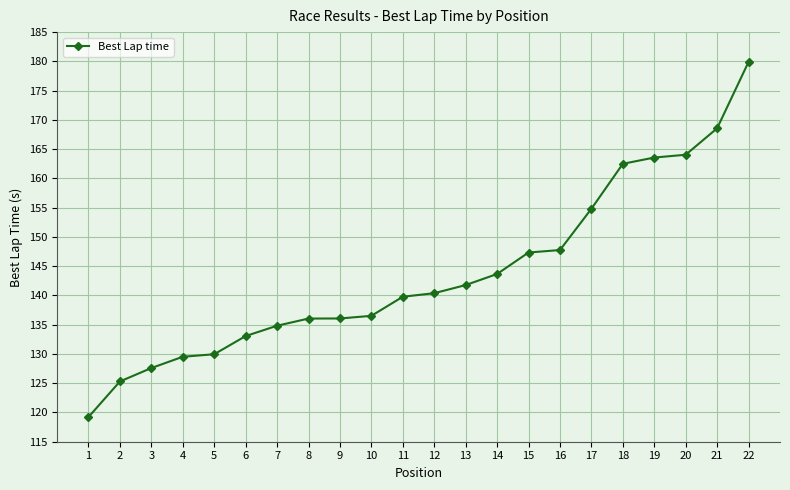

What is the approximate value at 13?

141.8